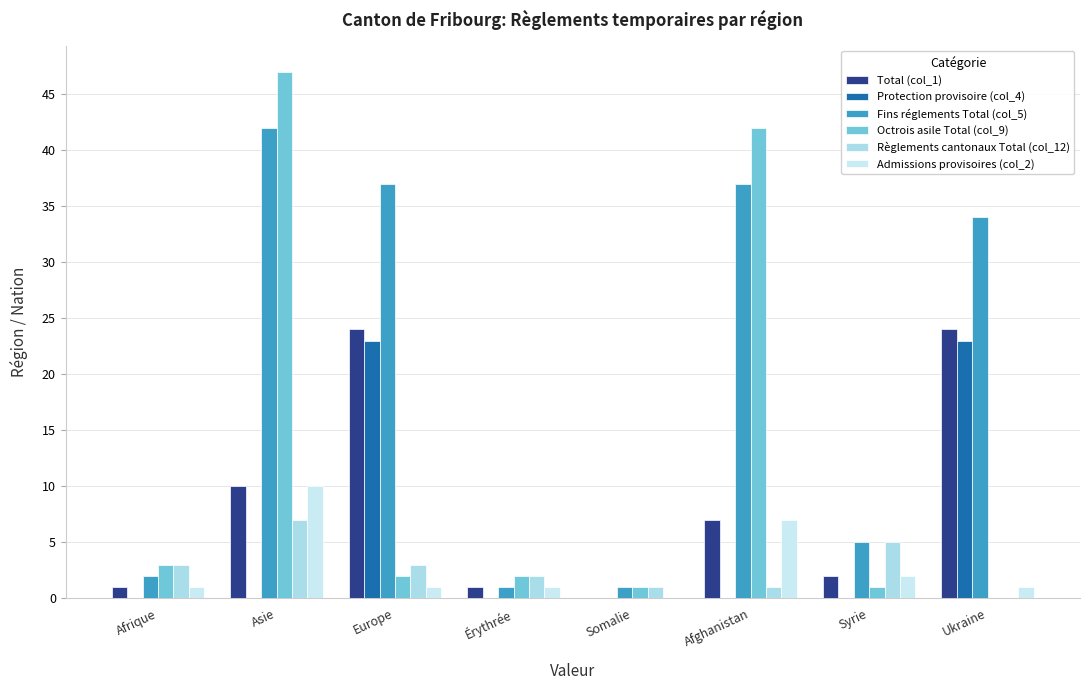

Reading left to right, list all the values displayed in this chart.

Total (col_1): 1	10	24	1	0	7	2	24
Protection provisoire (col_4): 0	0	23	0	0	0	0	23
Fins réglements Total (col_5): 2	42	37	1	1	37	5	34
Octrois asile Total (col_9): 3	47	2	2	1	42	1	0
Règlements cantonaux Total (col_12): 3	7	3	2	1	1	5	0
Admissions provisoires (col_2): 1	10	1	1	0	7	2	1